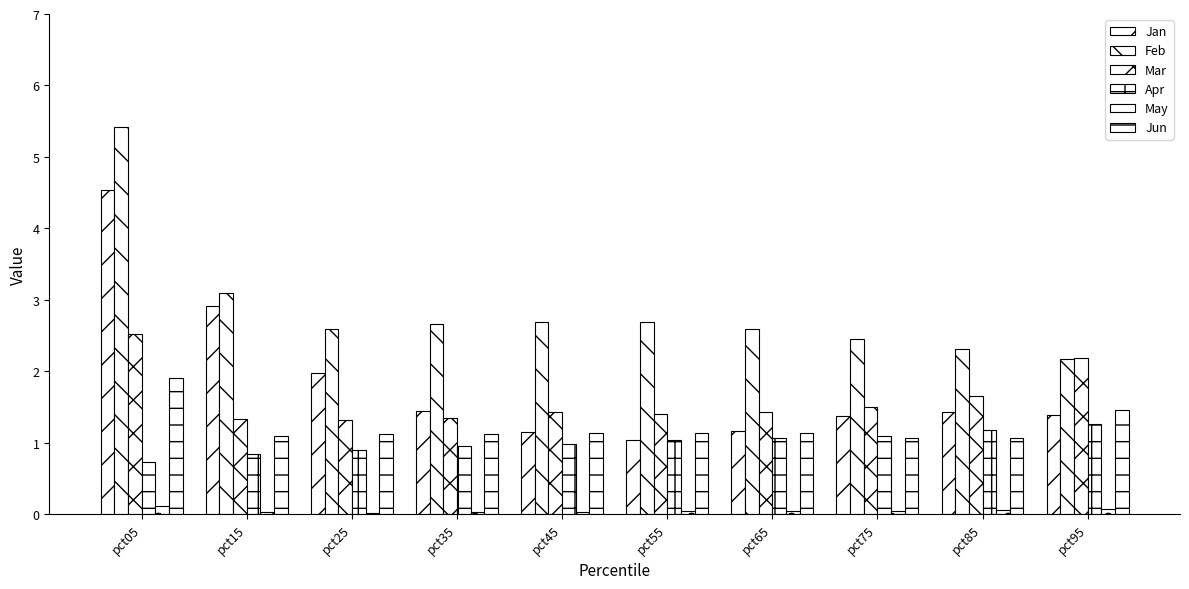

At which label does Jan reach its peak?

pct05